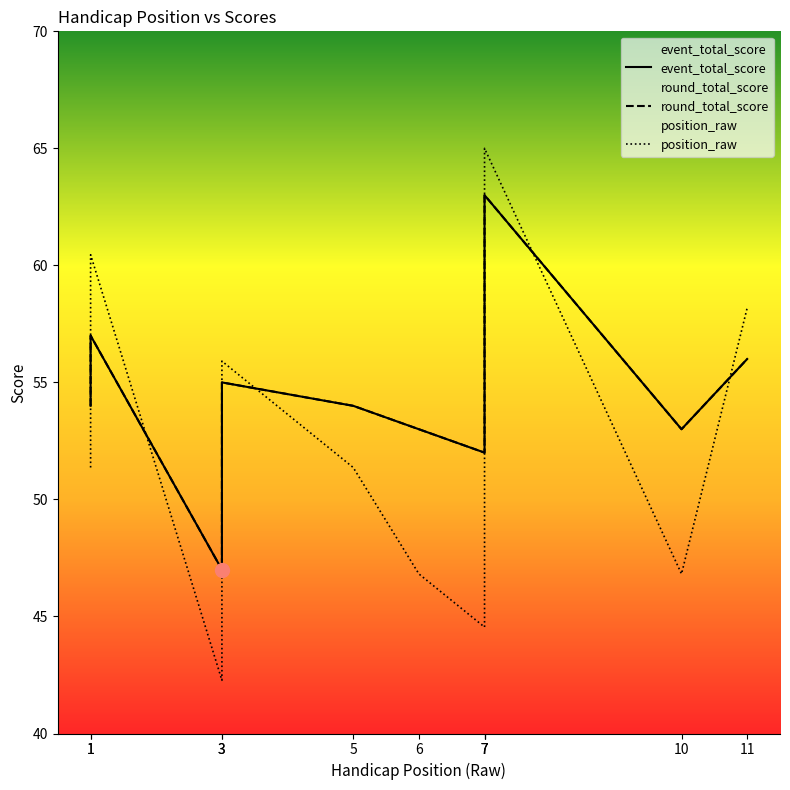

Which label corresponds to the largest value in the chart?

7